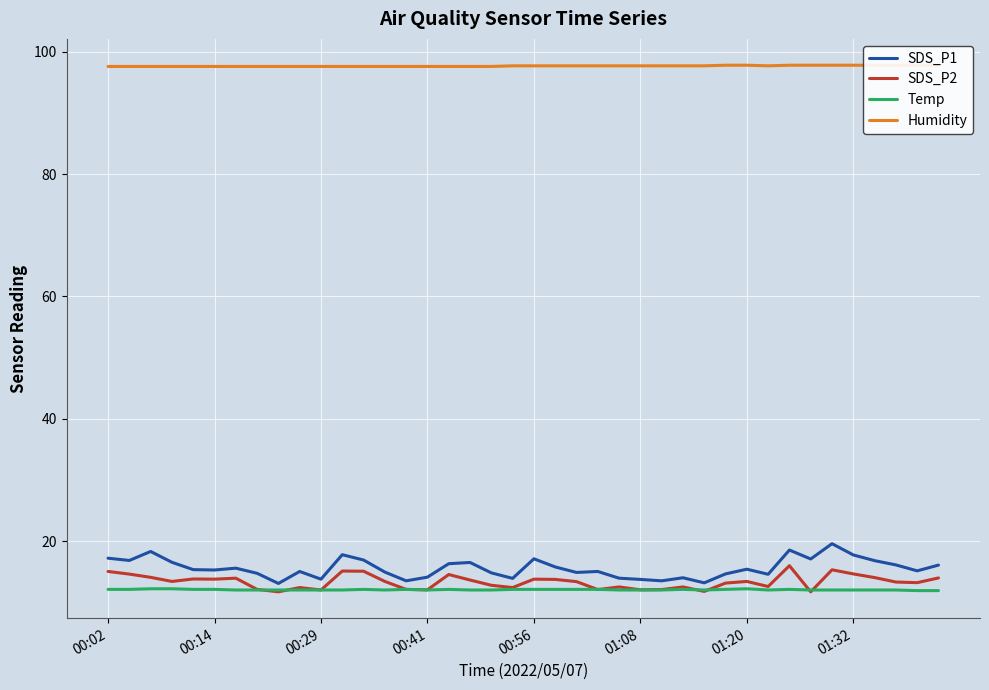

Where is Humidity nearest to the value 97?

00:02